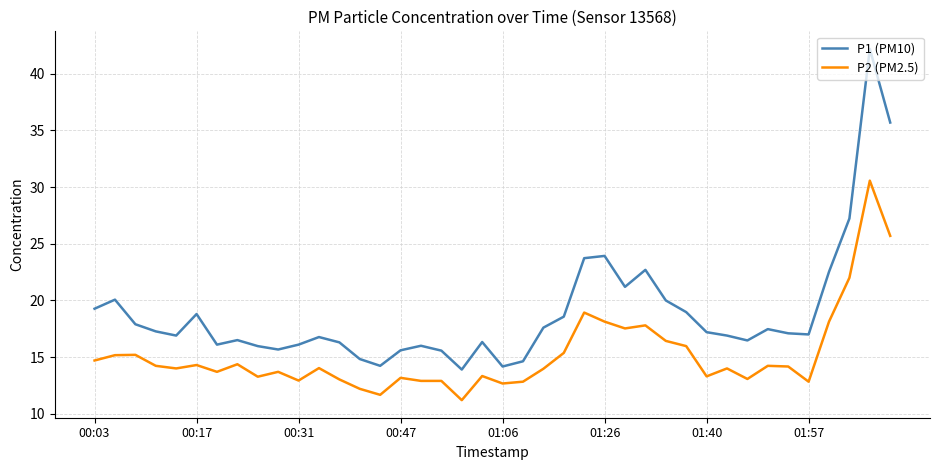

Which series has the largest range (max minus min)?

P1 (PM10)